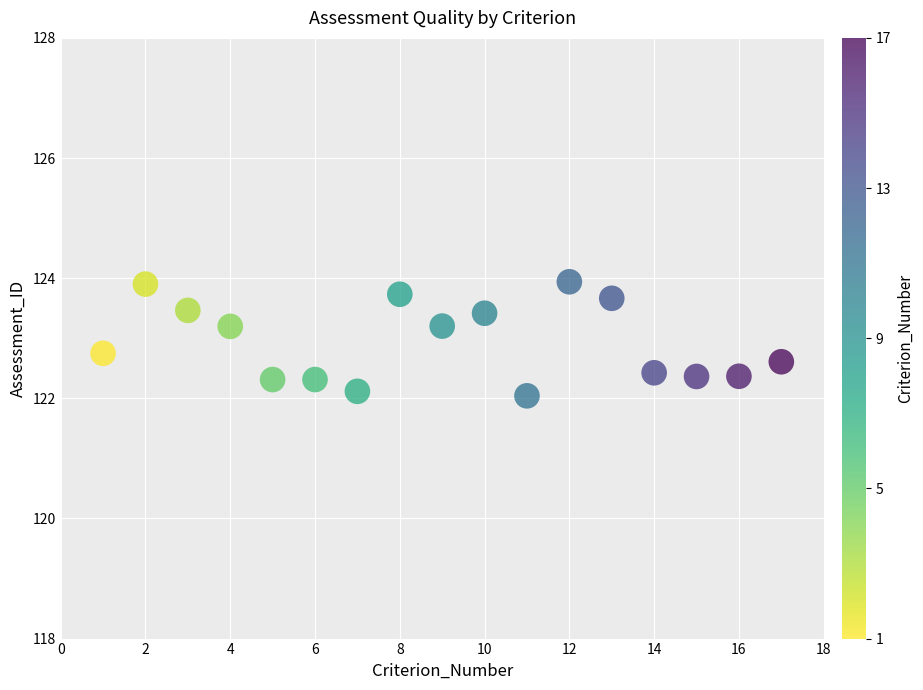

What is the range of X values (max minus min)?

16.0